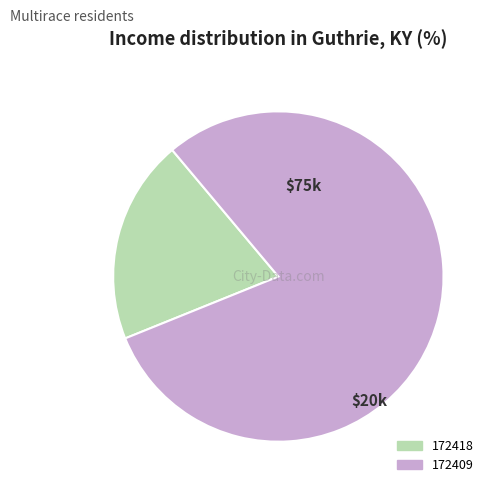

The 172409 slice represents 90% of the pie. True or false?

False